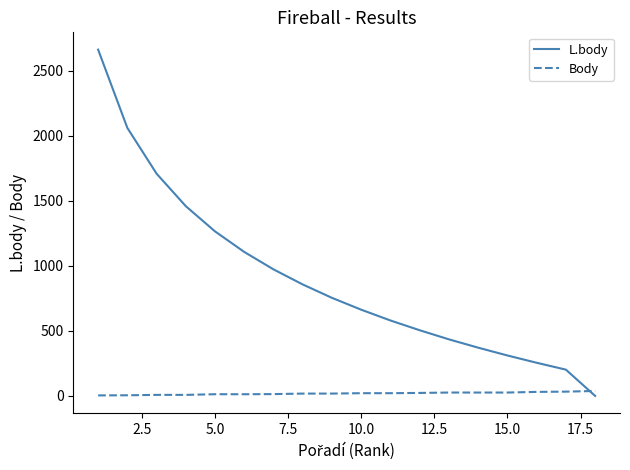

Which series ends up on top after the final intersection of Body and L.body?

Body